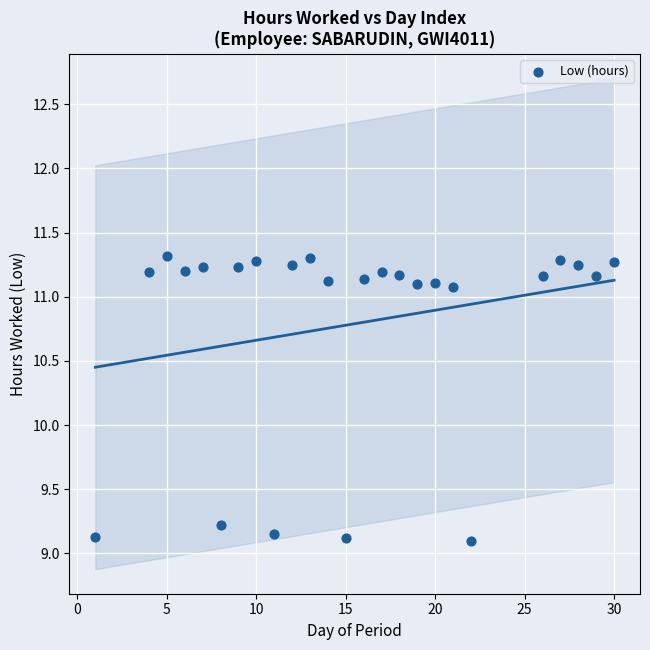

What is the range of X values (max minus min)?

29.0